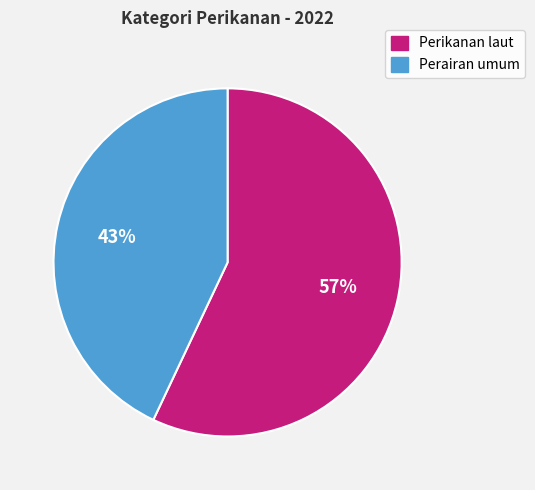

Count the number of slices in the pie.

2